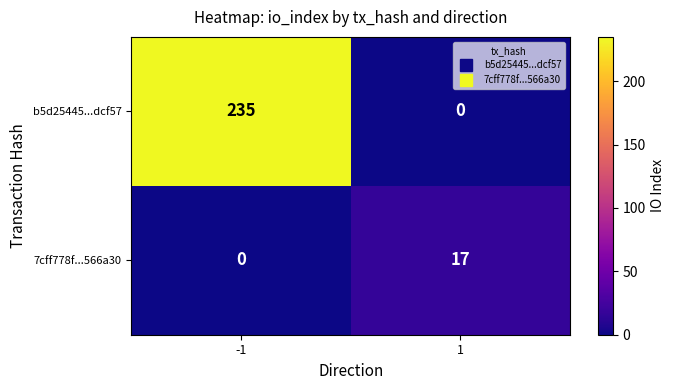

True or false: 7cff778f...566a30 has a value of 17 at 1.

True